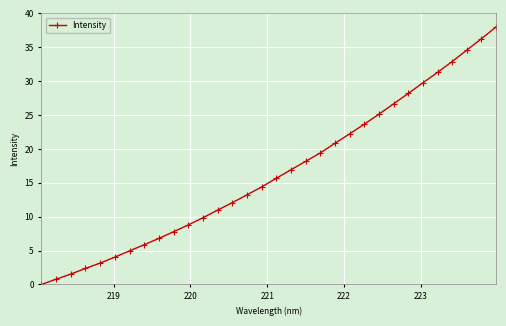

What is the maximum value shown in the chart?

38.0